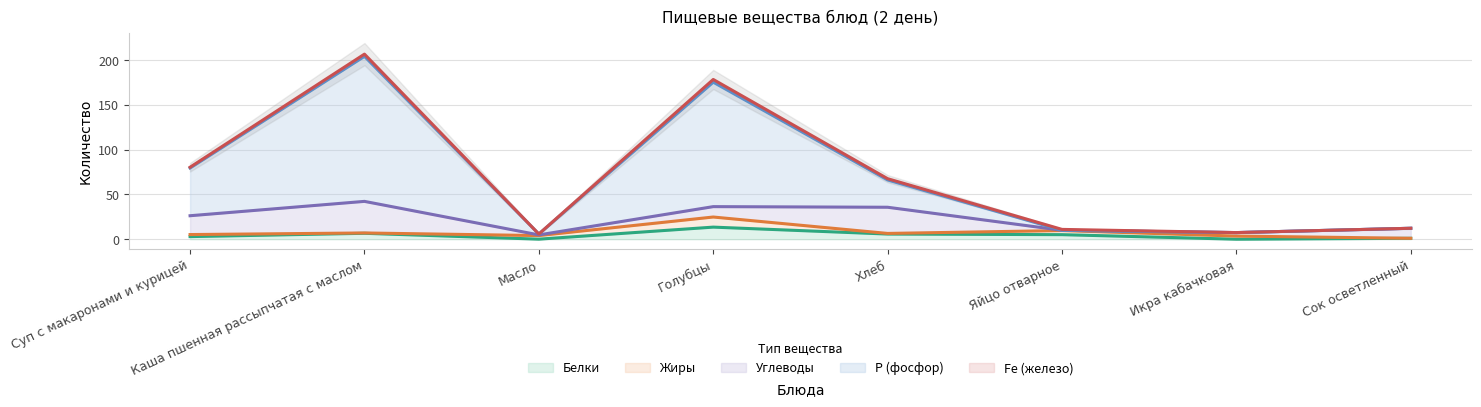

Which has a higher value, Икра кабачковая or Хлеб?

Хлеб